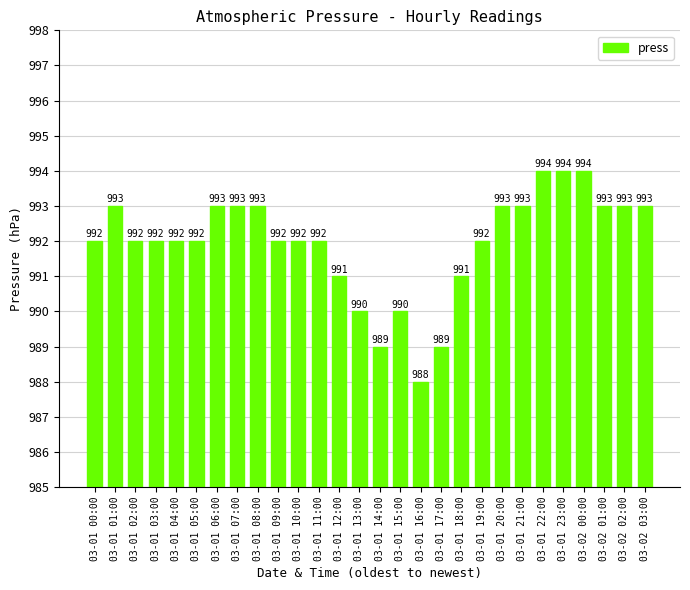

What is the average value?

992